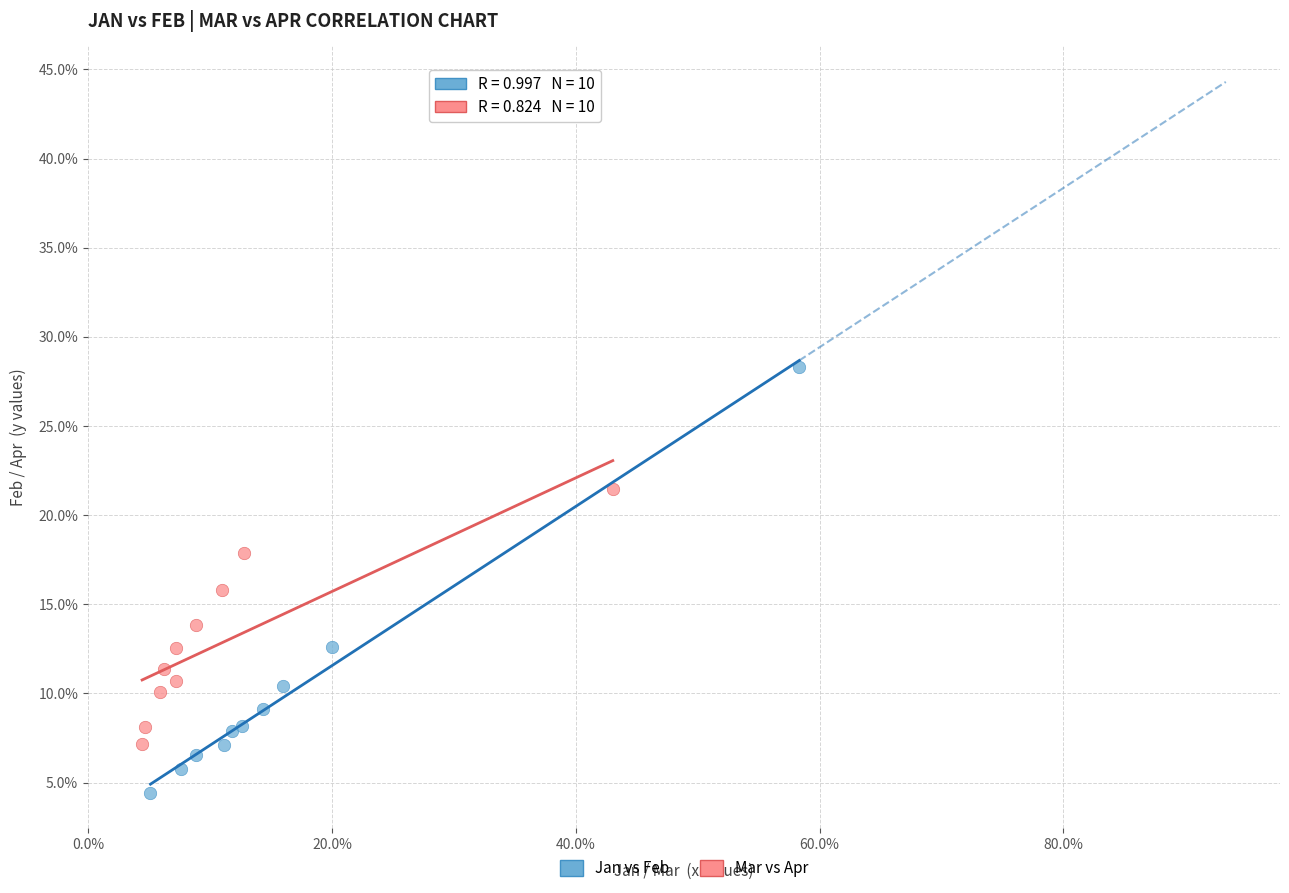

Which series reaches the maximum Y coordinate?

Jan vs Feb